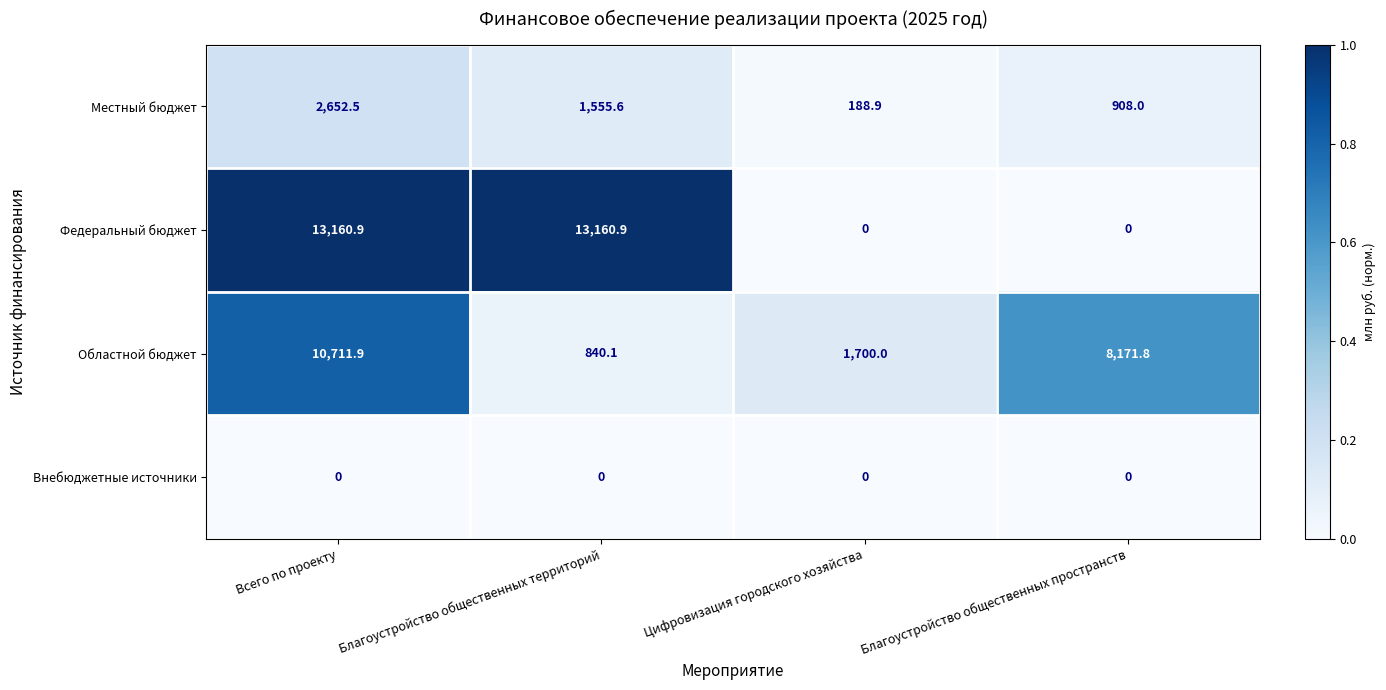

What is the difference between the second highest and minimum values in the Местный бюджет series?

1366.7